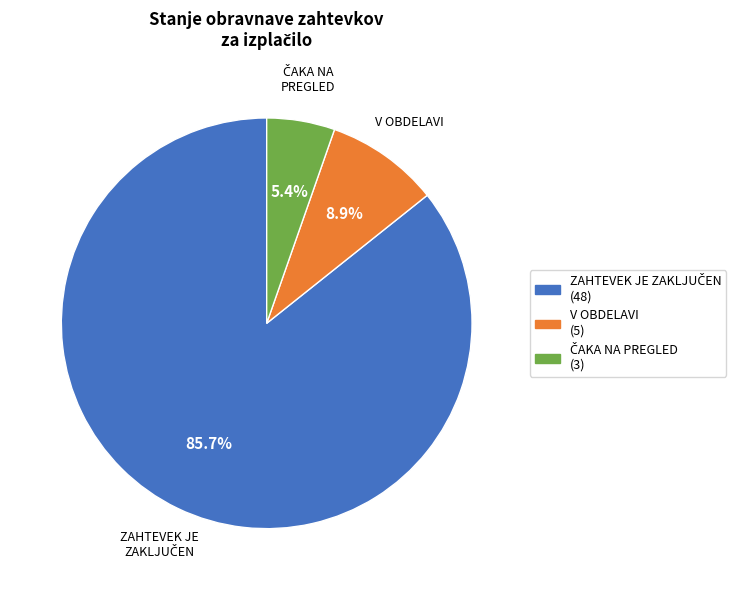

What portion of the pie excludes V OBDELAVI (5)?

91.1%